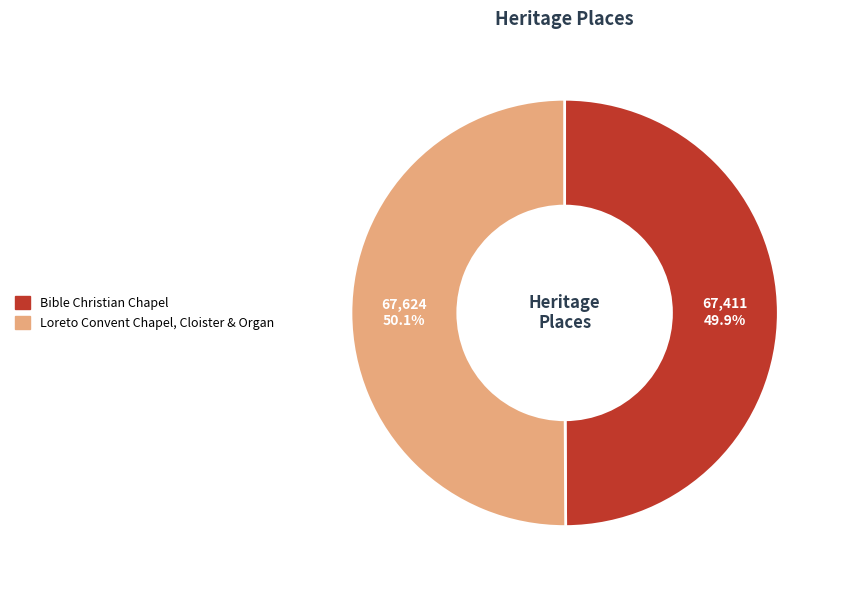

Do Bible Christian Chapel and Loreto Convent Chapel, Cloister & Organ together represent more than half of the pie?

Yes